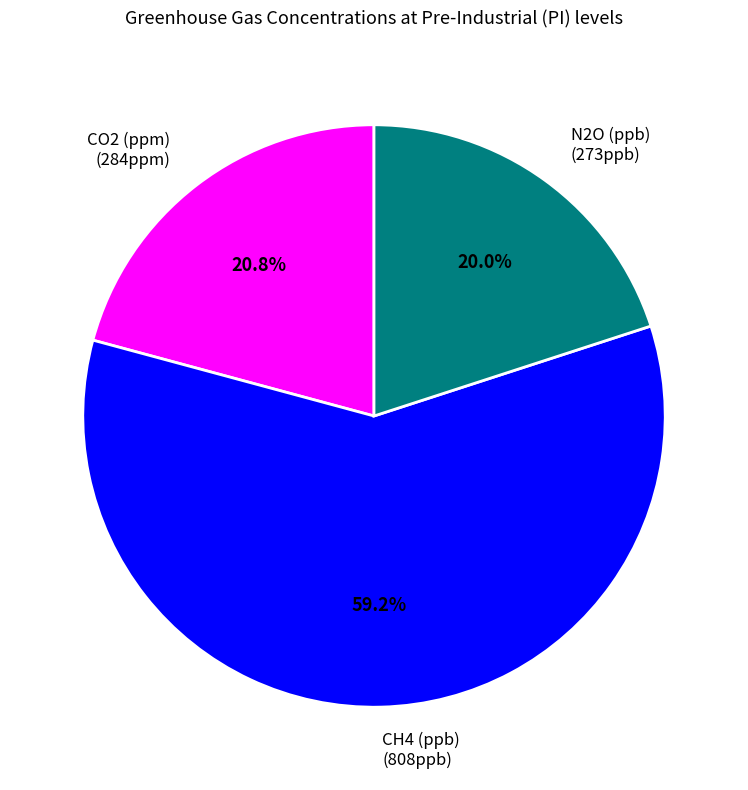

Between CH4 (ppb) and CO2 (ppm), which is larger?

CH4 (ppb)